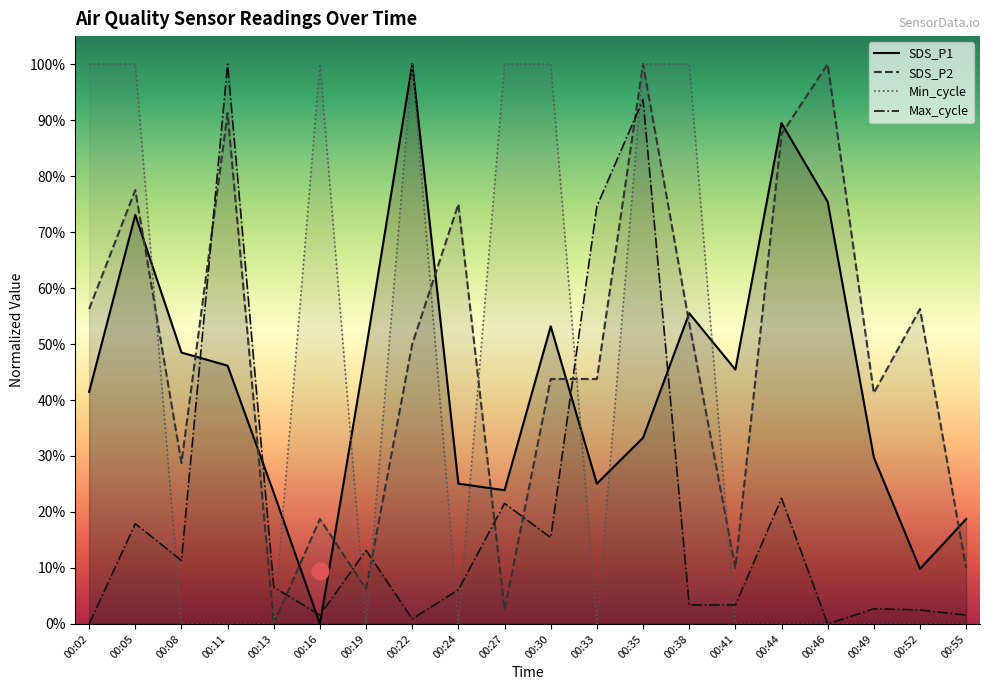

Which series ends up on top after the final intersection of Min_cycle and SDS_P1?

SDS_P1